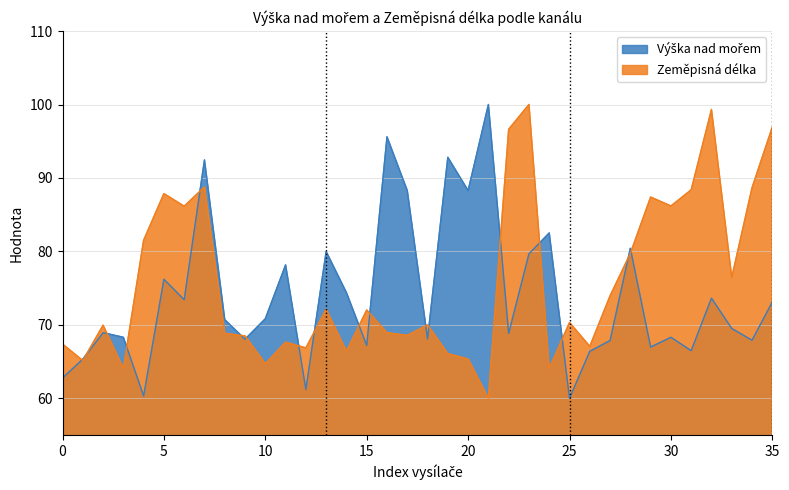

At how many categories does at least one series exceed 77?

21